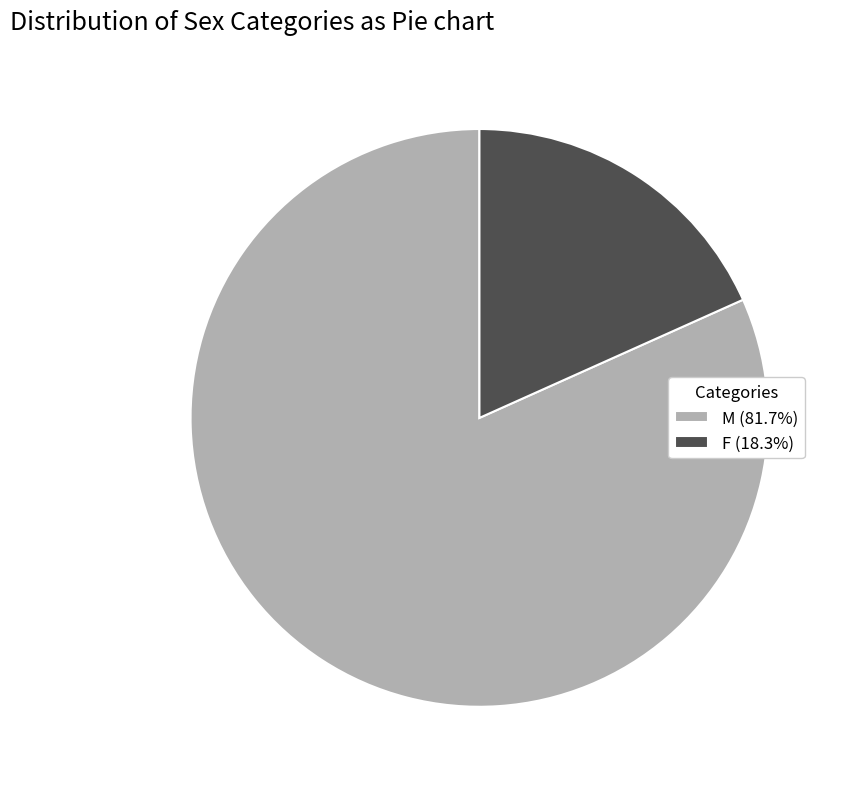

Rank the categories by value from highest to lowest.

M, F